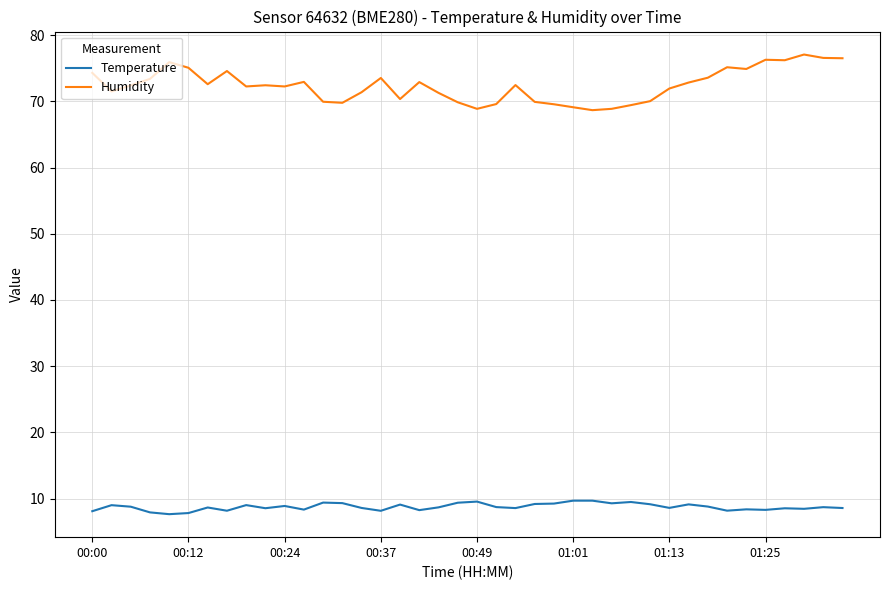

Which series has the largest total across all categories?

Humidity